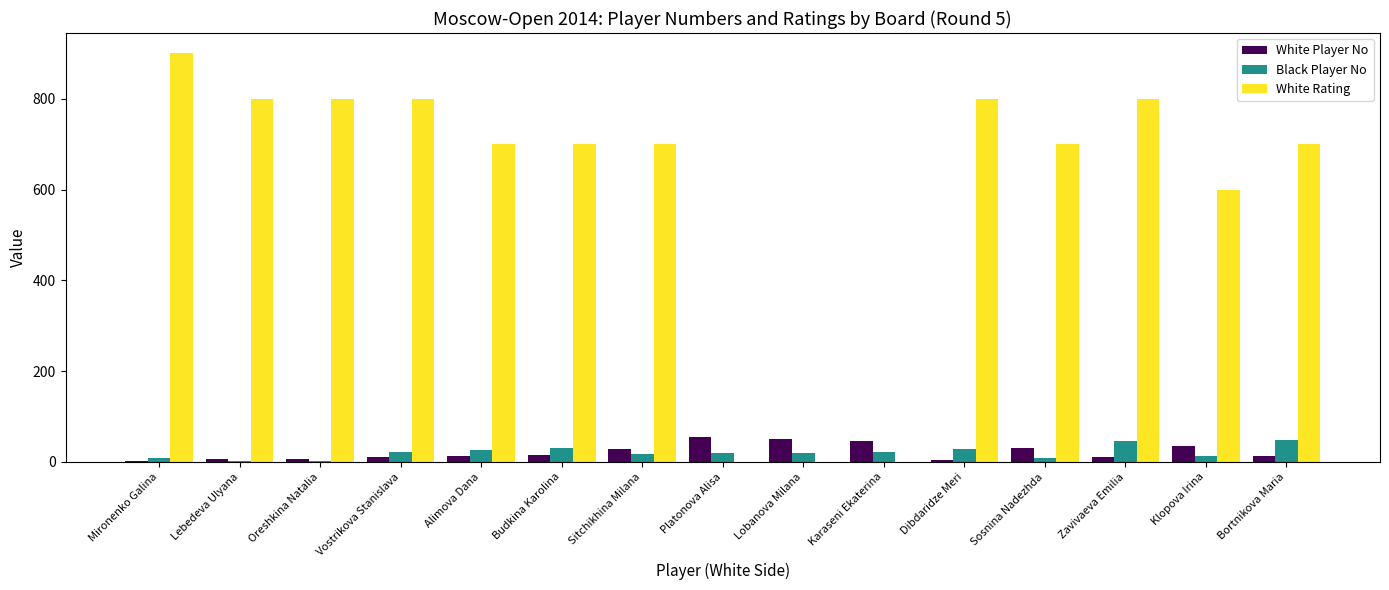

The value of White Rating at Bortnikova Maria is 700. True or false?

True